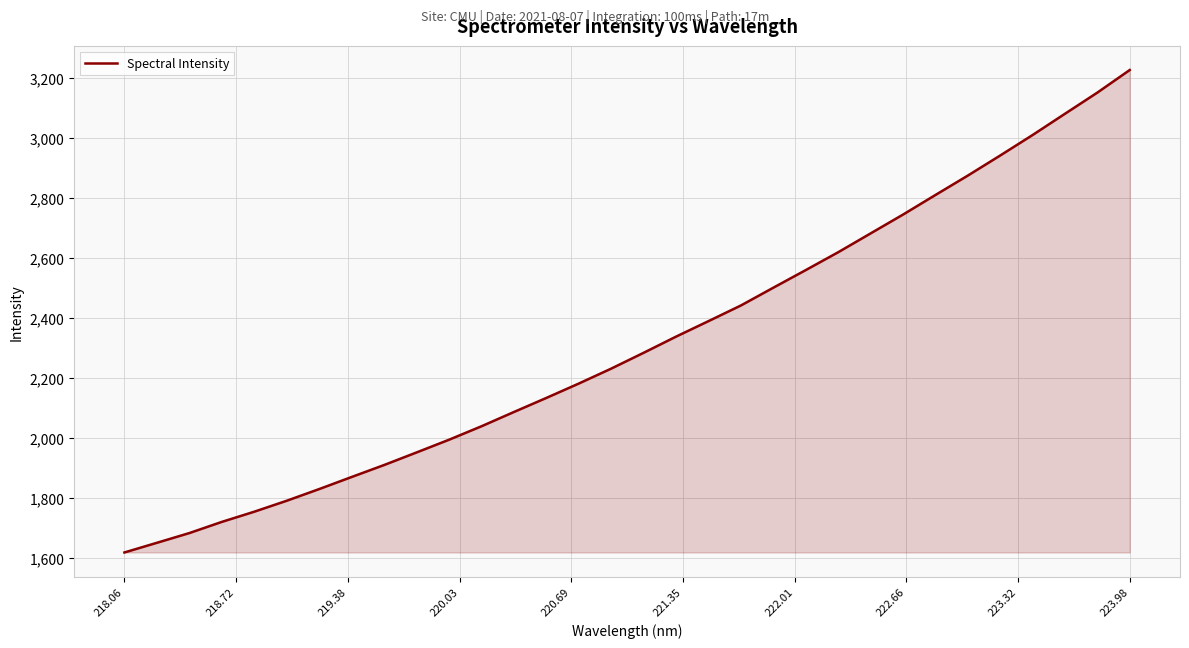

What is the difference between the maximum and minimum values?

1608.5